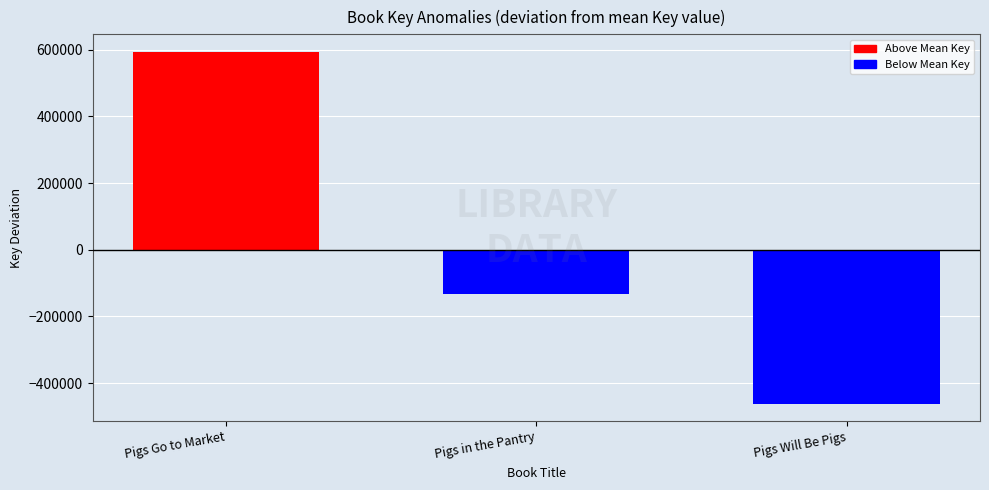

What is the label of the 2nd bar from the right?

Pigs in the Pantry